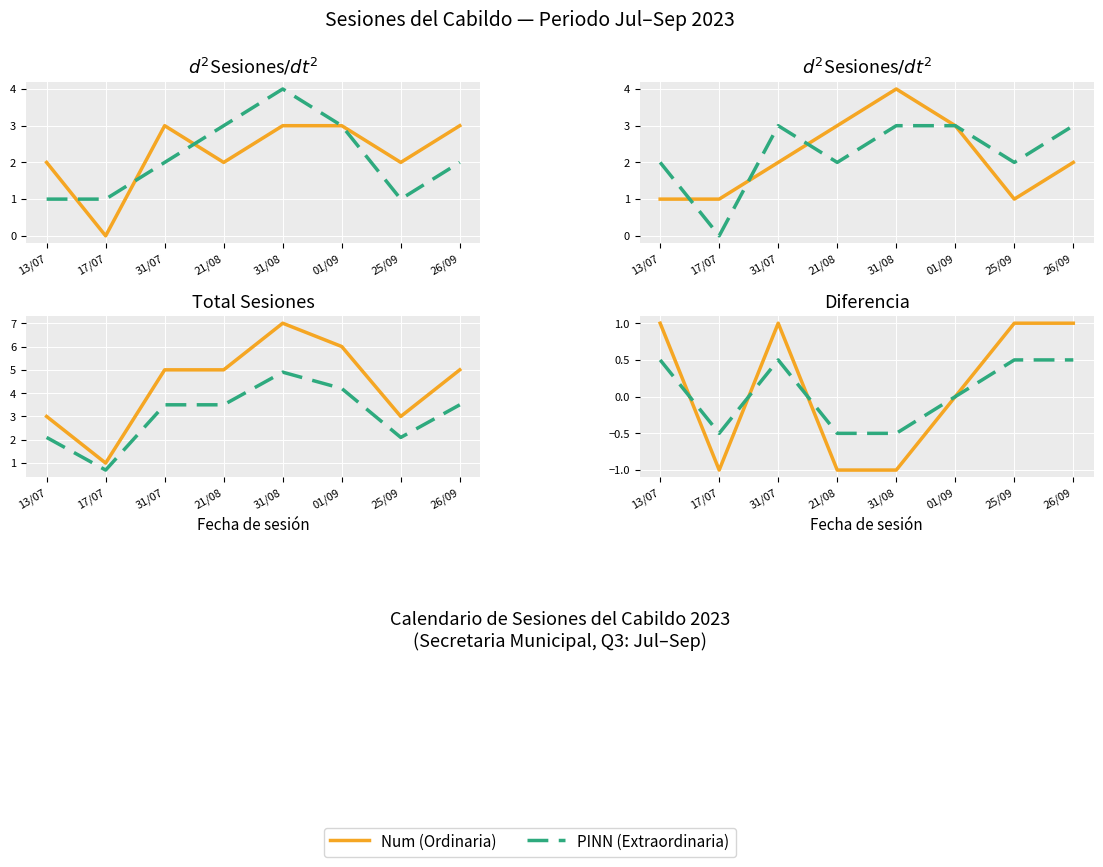

What is the value of the PINN point at the 1st from the left?

0.5